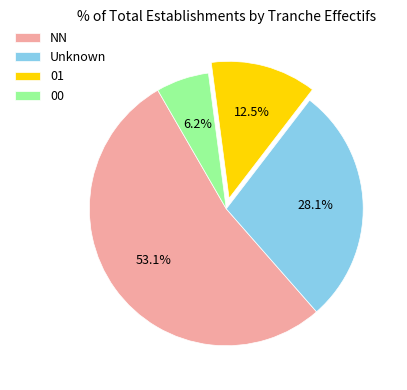

To the nearest percent, what is the combined percentage of 01 and NN?

66%